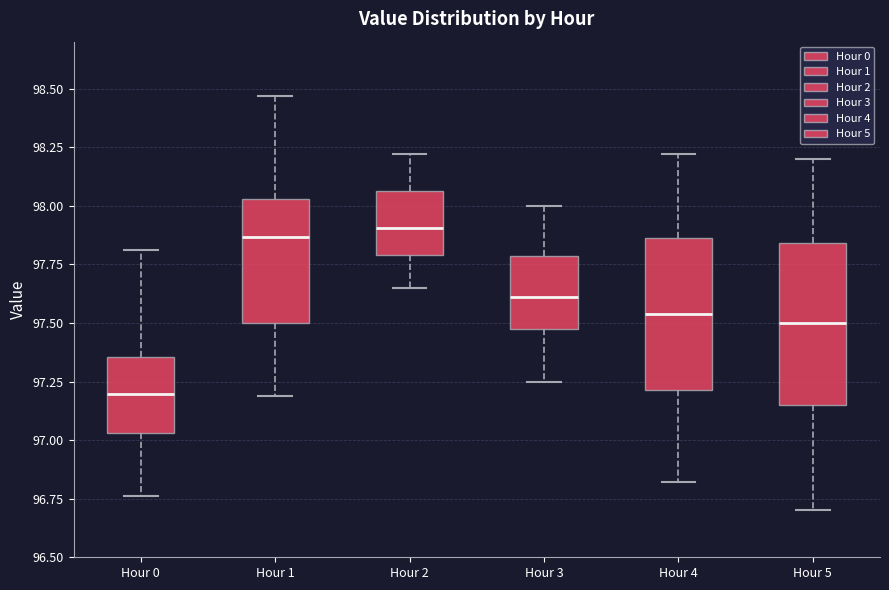

Reading left to right, transcribe this box plot: for each box, give where its median line is, the range the box spans, and where its two whiskers end, as read against the y-axis. The values are not printed on the chart, so give them approximately, as read against the axis.

Hour 0: median 97.20, box 97.05 to 97.35, whiskers 96.75 to 97.80
Hour 1: median 97.85, box 97.50 to 98.05, whiskers 97.20 to 98.45
Hour 2: median 97.90, box 97.80 to 98.05, whiskers 97.65 to 98.20
Hour 3: median 97.60, box 97.45 to 97.80, whiskers 97.25 to 98.00
Hour 4: median 97.55, box 97.20 to 97.85, whiskers 96.80 to 98.20
Hour 5: median 97.50, box 97.15 to 97.85, whiskers 96.70 to 98.20